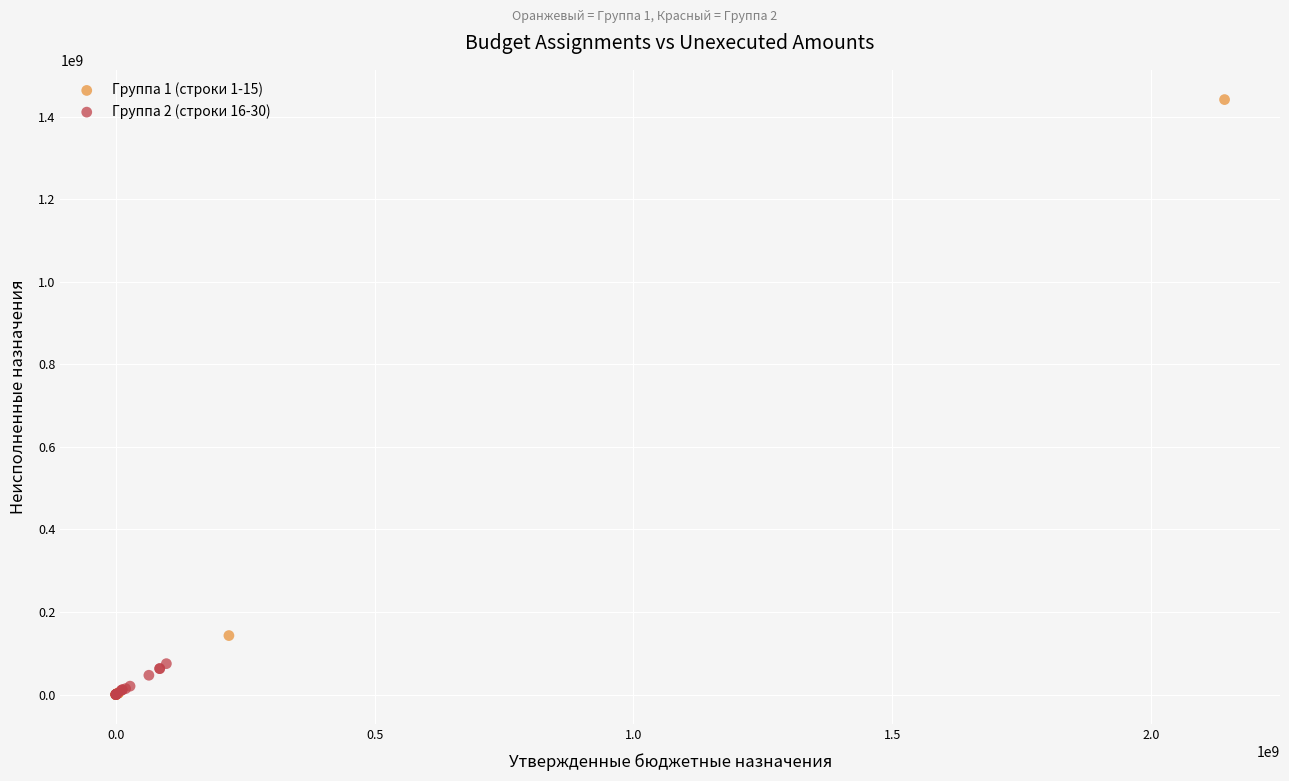

Which series has the largest Y range (max minus min)?

Группа 1 (строки 1-15)